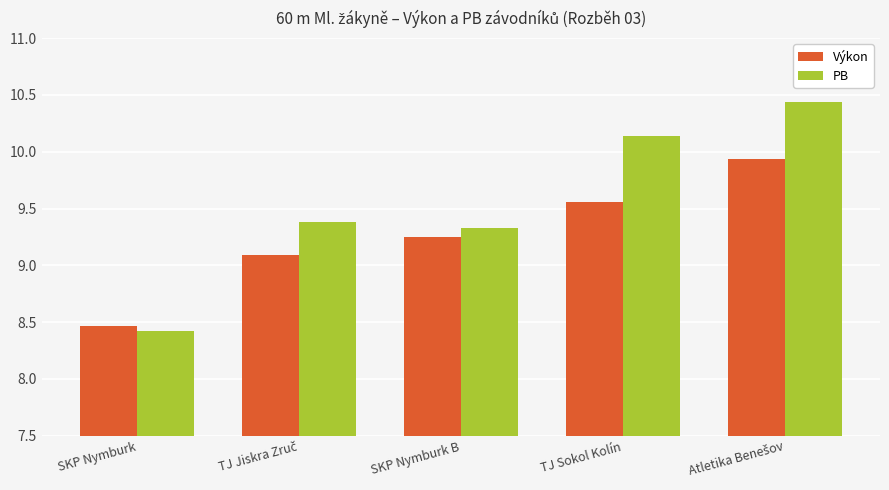

What is the difference between the second highest and minimum values in the PB series?

1.7